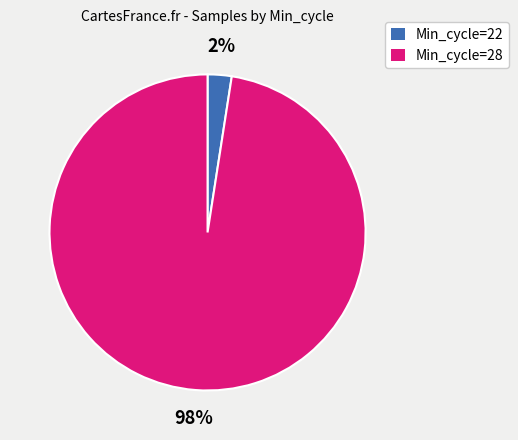

True or false: Min_cycle=28 accounts for 98% of the total.

True